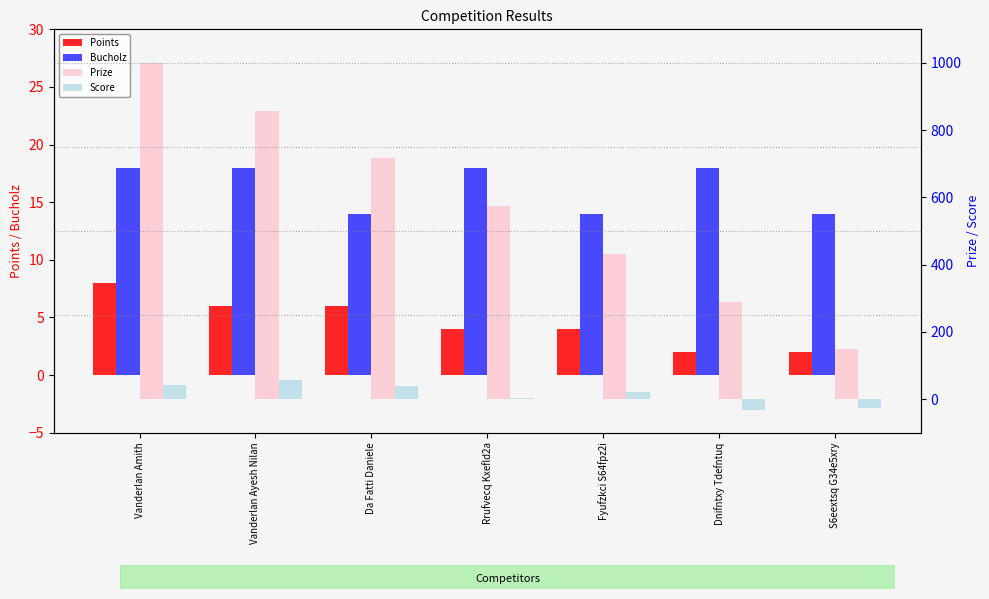

Where is Score nearest to the value 11?

Rrufvecq Kxefld2a